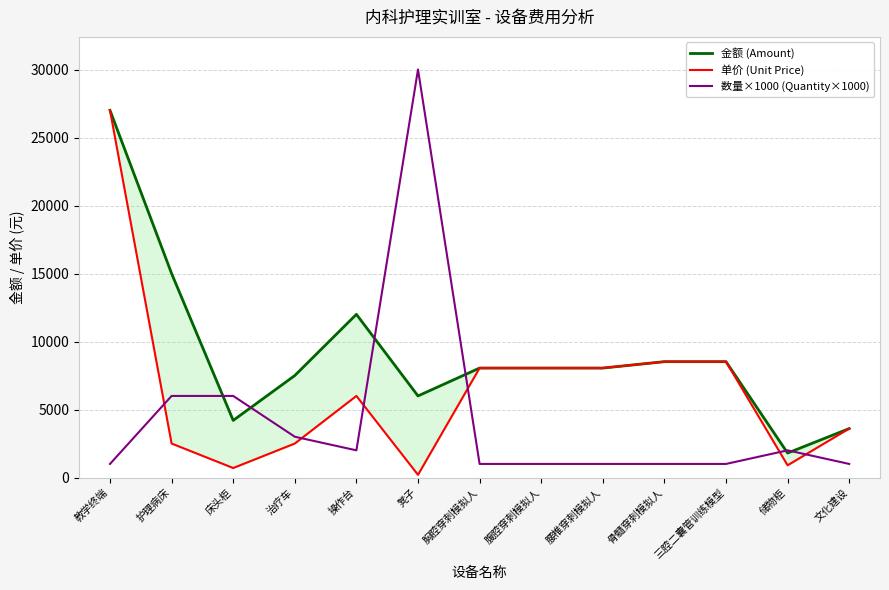

What is the total value across all series at 治疗车?

13000